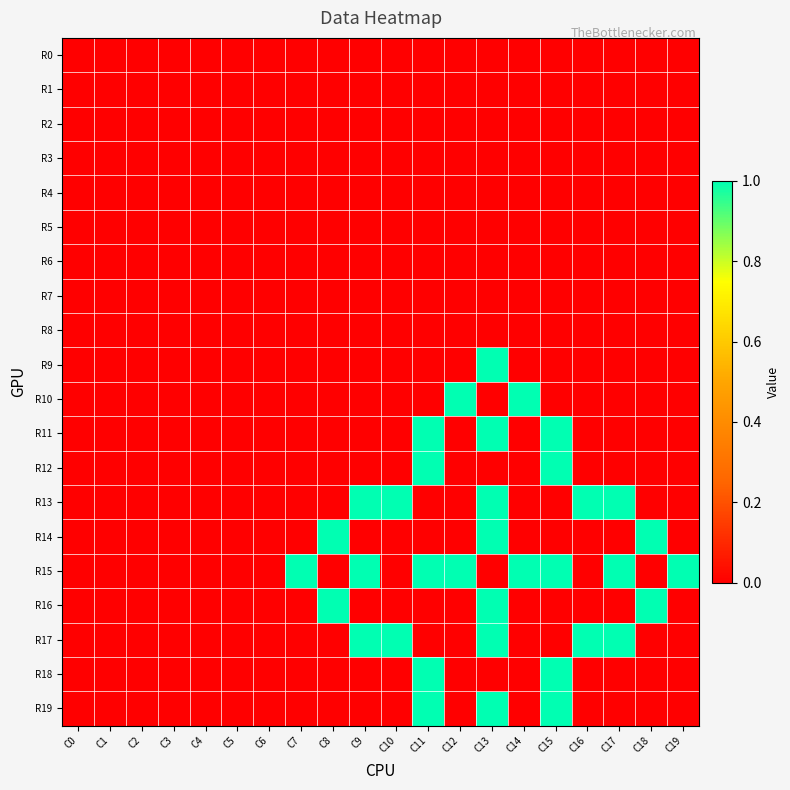

How many series are shown in this chart?

20